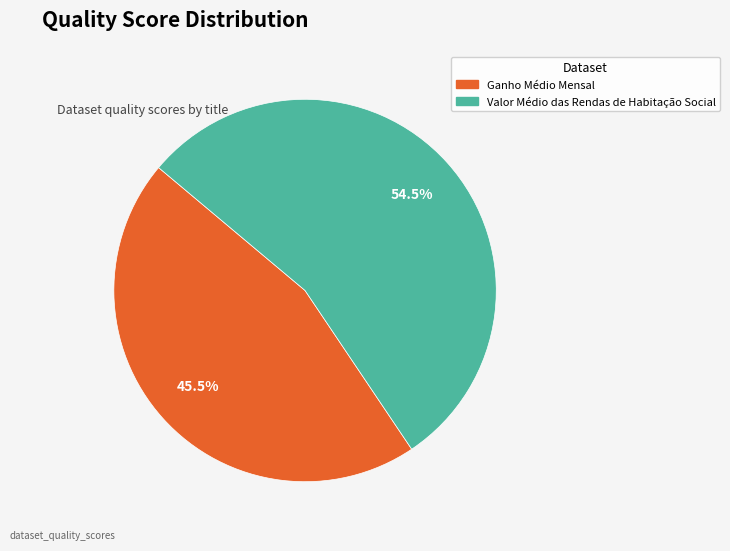

Is it true that Valor Médio das Rendas de Habitação Social is 49% of the pie?

False